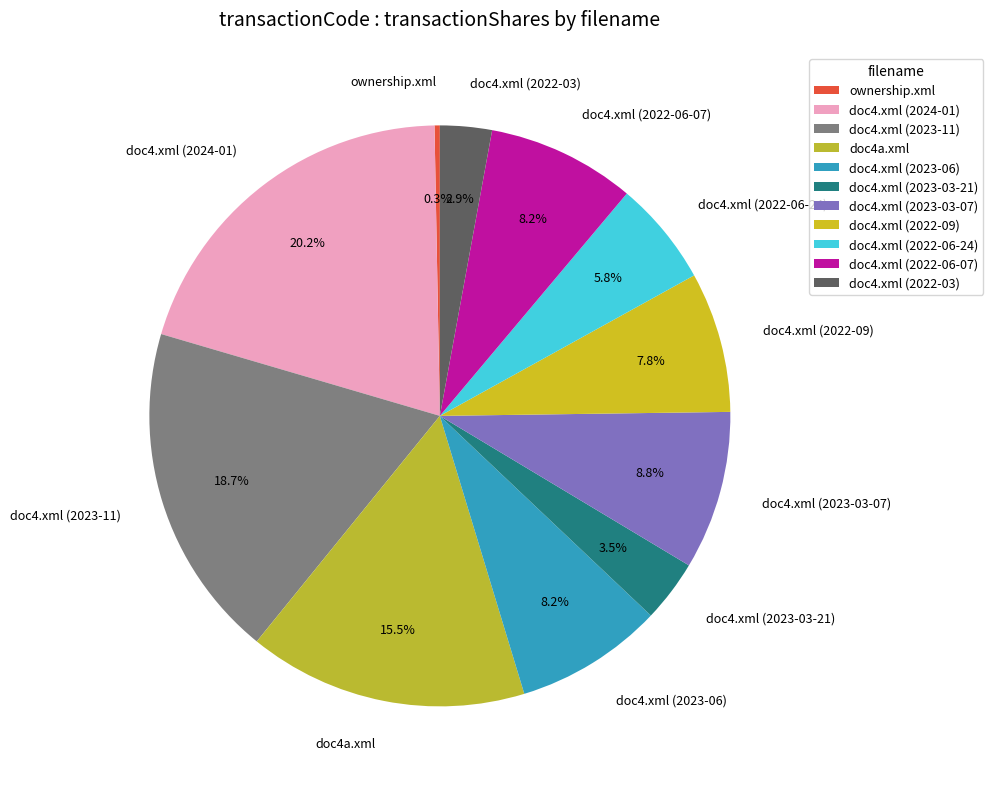

Does ownership.xml represent more than half of the total?

No